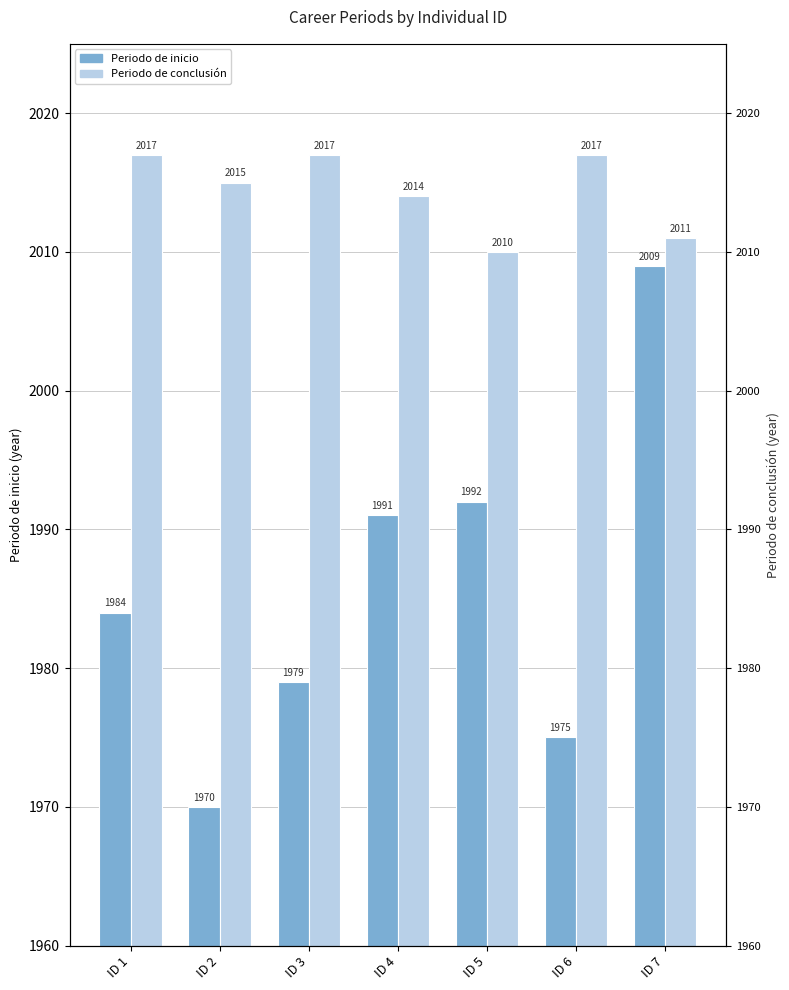

Reading left to right, list all the values displayed in this chart.

Periodo de inicio: 1984	1970	1979	1991	1992	1975	2009
Periodo de conclusión: 2017	2015	2017	2014	2010	2017	2011